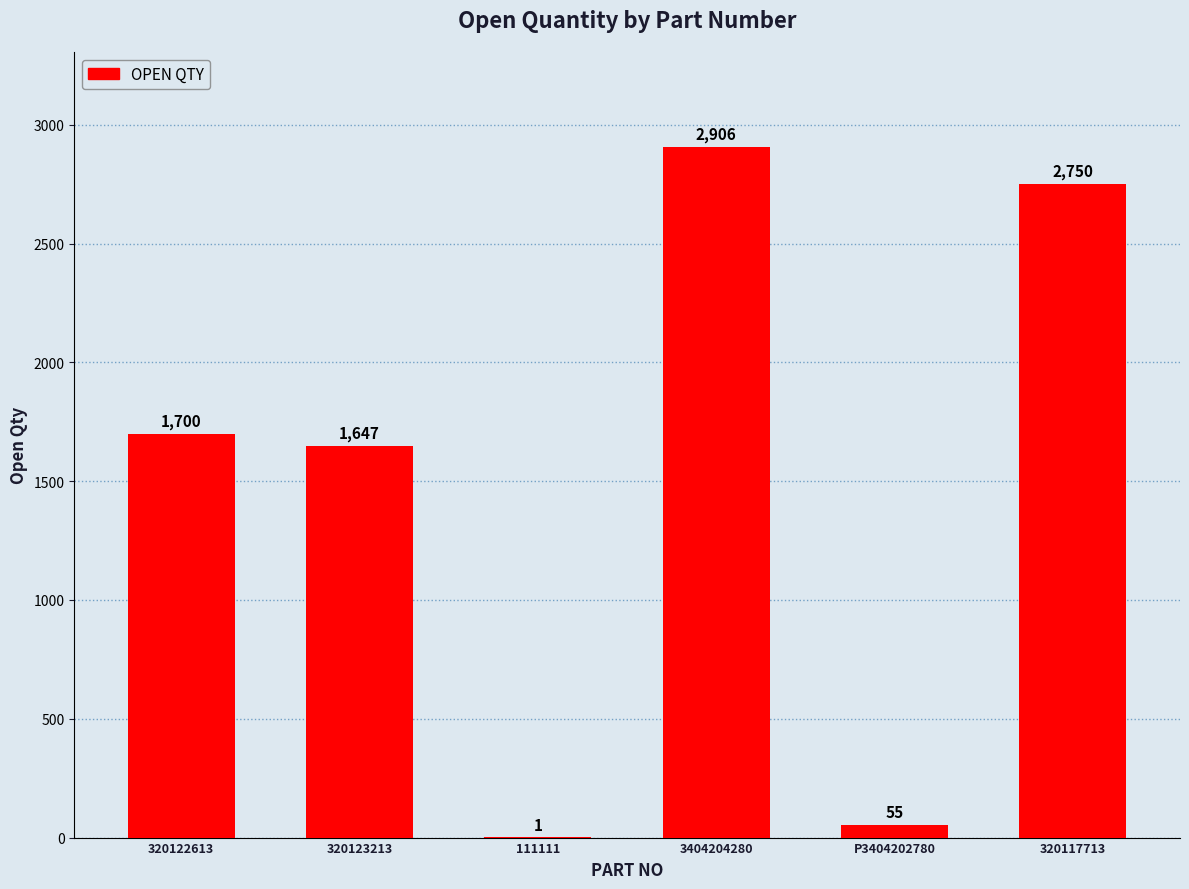

Are the bars horizontal?

No